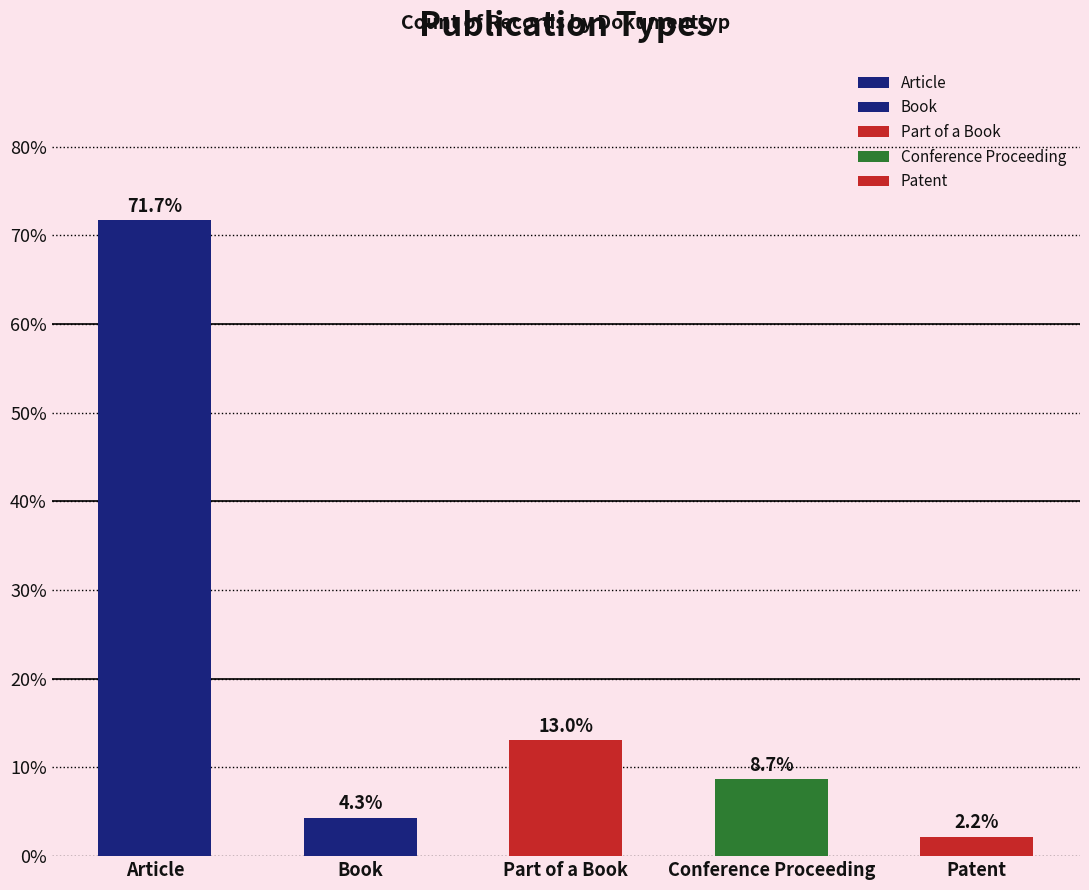

What is the smallest value displayed?

2.2